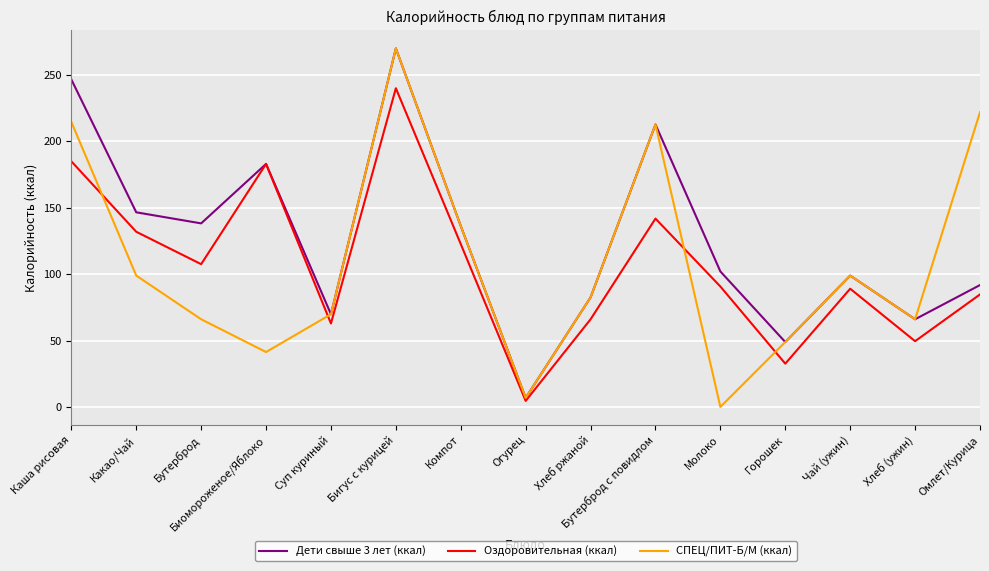

What is the average value of the СПЕЦ/ПИТ-Б/М (ккал) series?

109.0